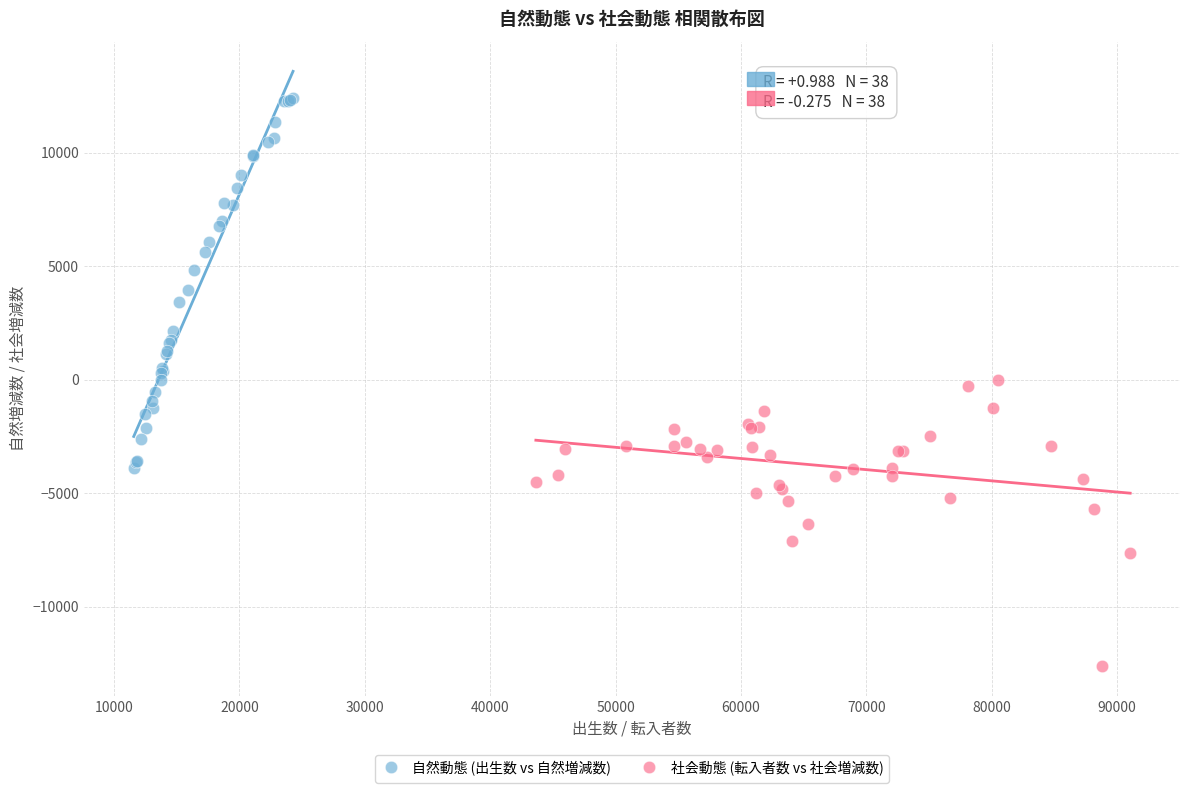

Which series has the widest spread of Y values?

自然動態 (出生数 vs 自然増減数)